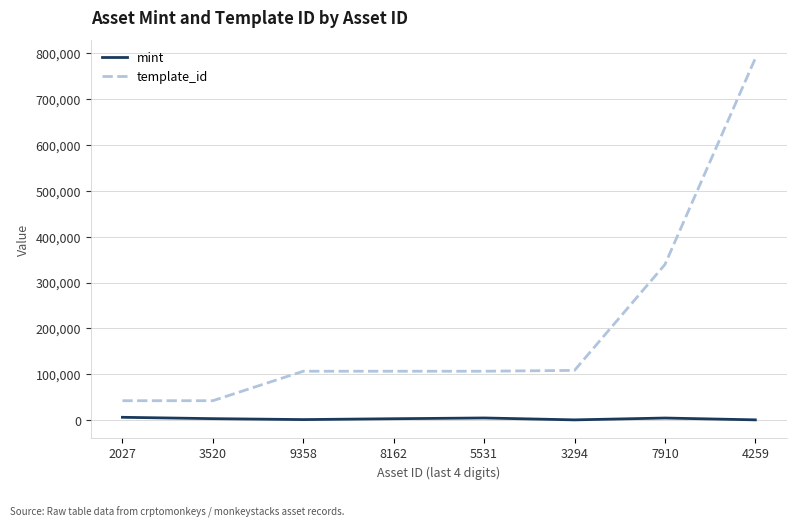

What is the maximum value shown in the chart?

788866